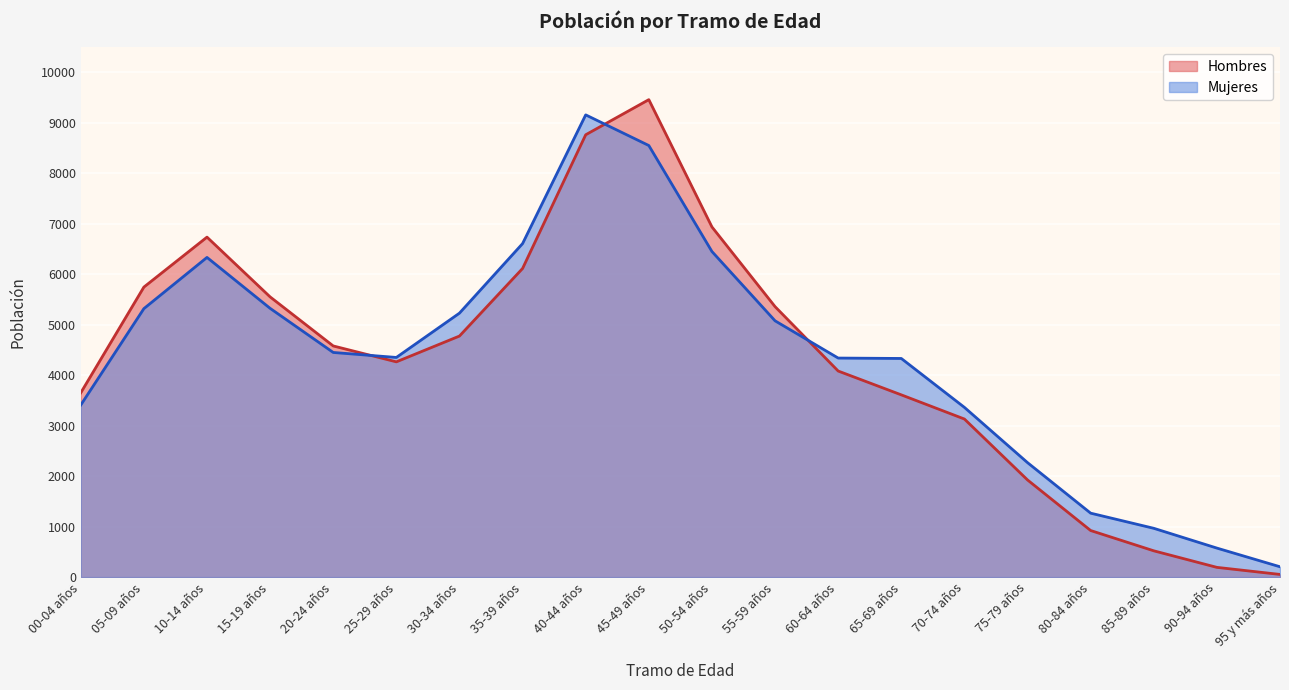

In Mujeres, how many points are lower than both neighbors (excluding endpoints)?

1